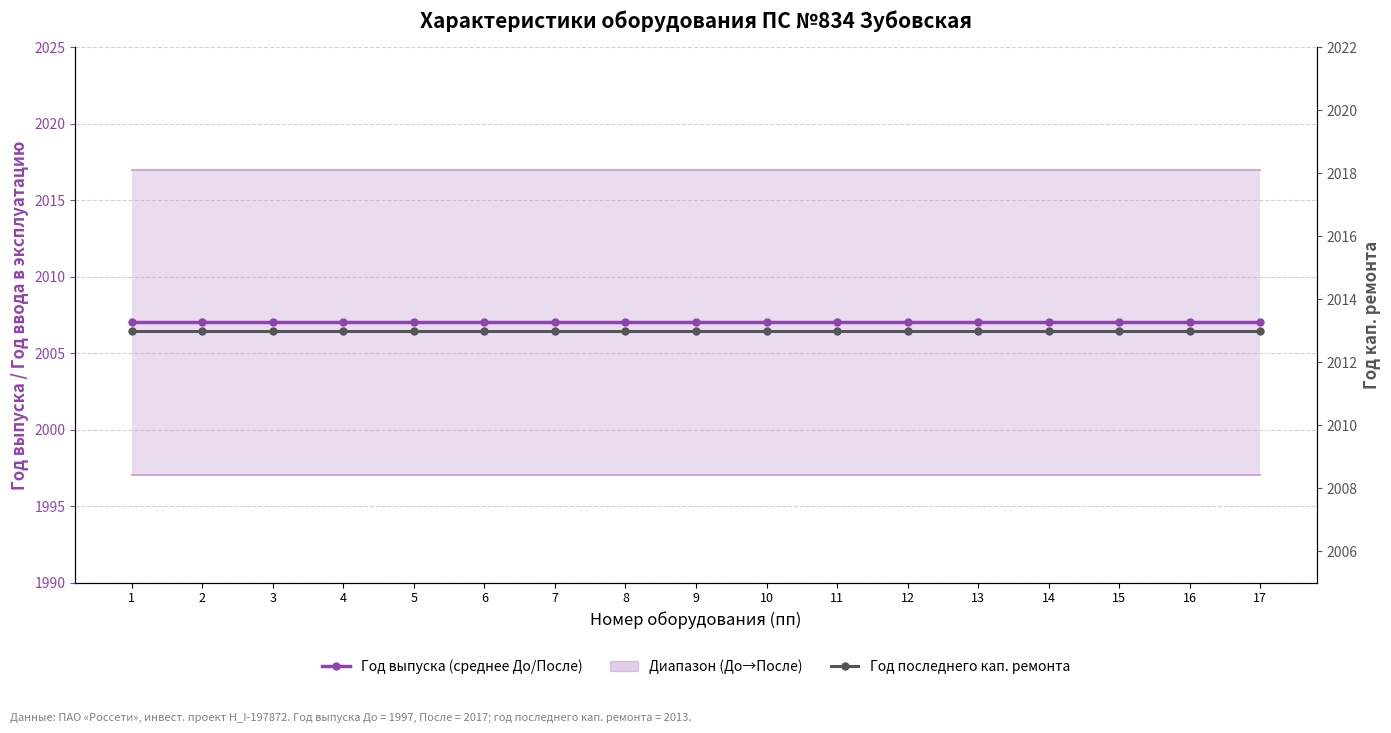

Rank the categories by Год последнего кап. ремонта value from lowest to highest.

1, 2, 3, 4, 5, 6, 7, 8, 9, 10, 11, 12, 13, 14, 15, 16, 17